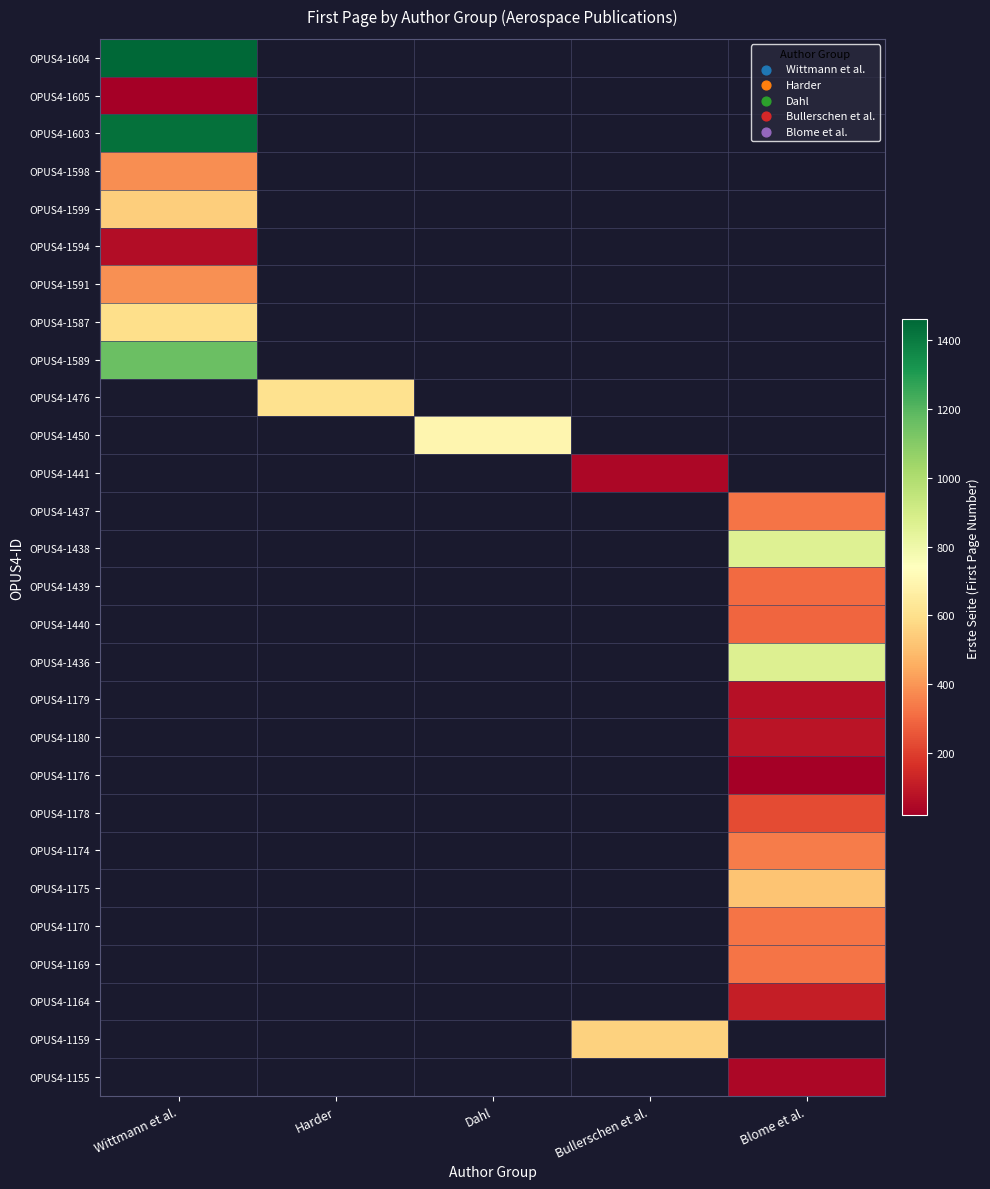

Is the value of OPUS4-1437 at Bullerschen et al. greater than the value of OPUS4-1594 at Wittmann et al.?

No